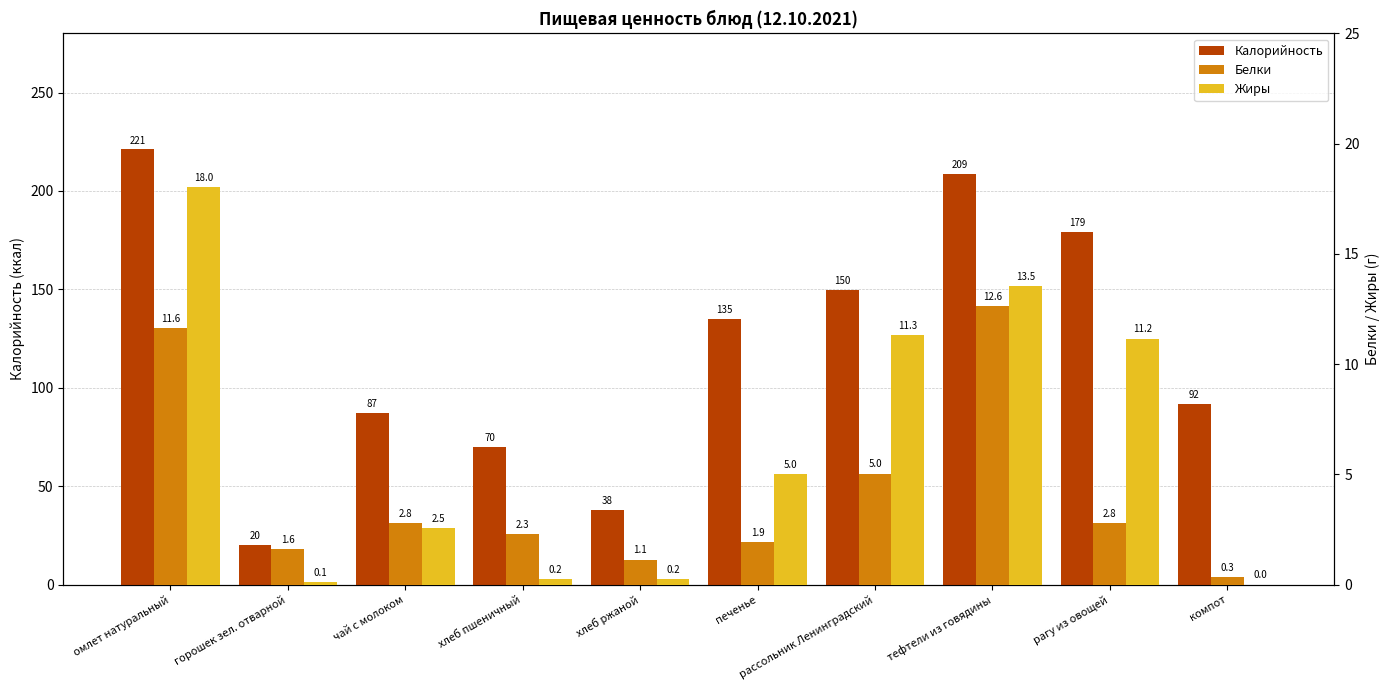

List the labels in order of Калорийность value, smallest first.

горошек зел. отварной, хлеб ржаной, хлеб пшеничный, чай с молоком, компот, печенье, рассольник Ленинградский, рагу из овощей, тефтели из говядины, омлет натуральный